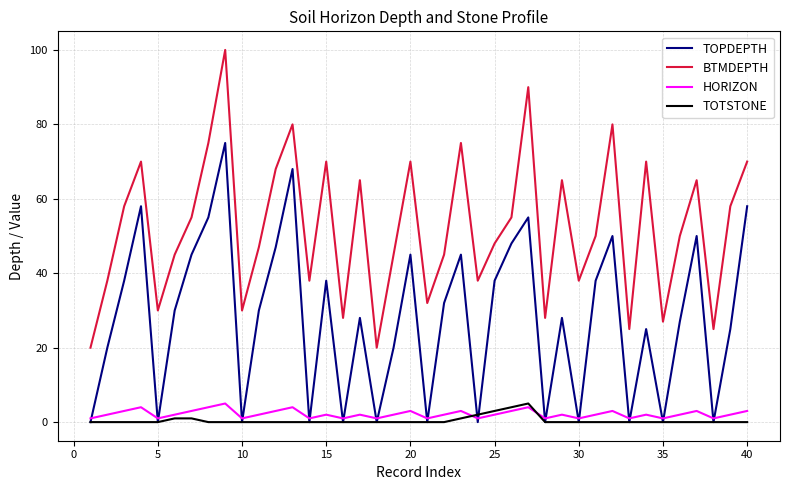

What is the maximum value shown in the chart?

100